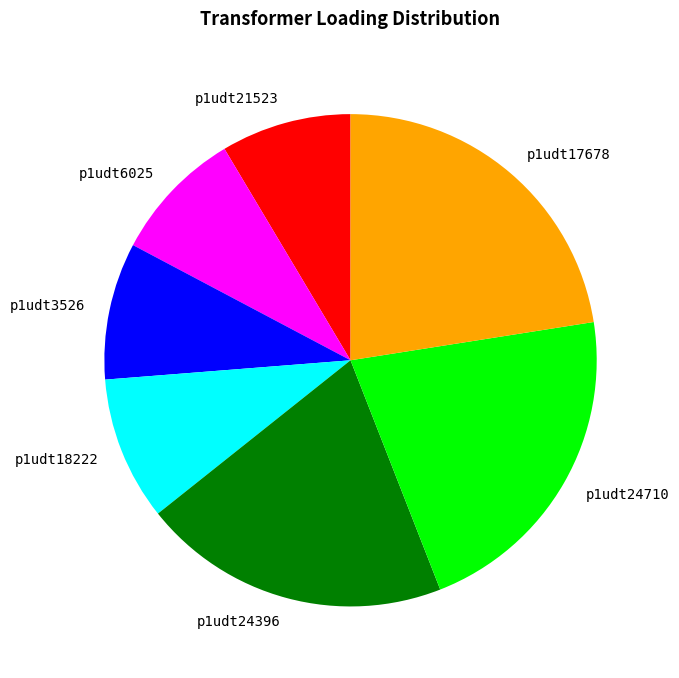

True or false: p1udt21523 accounts for 3% of the total.

False